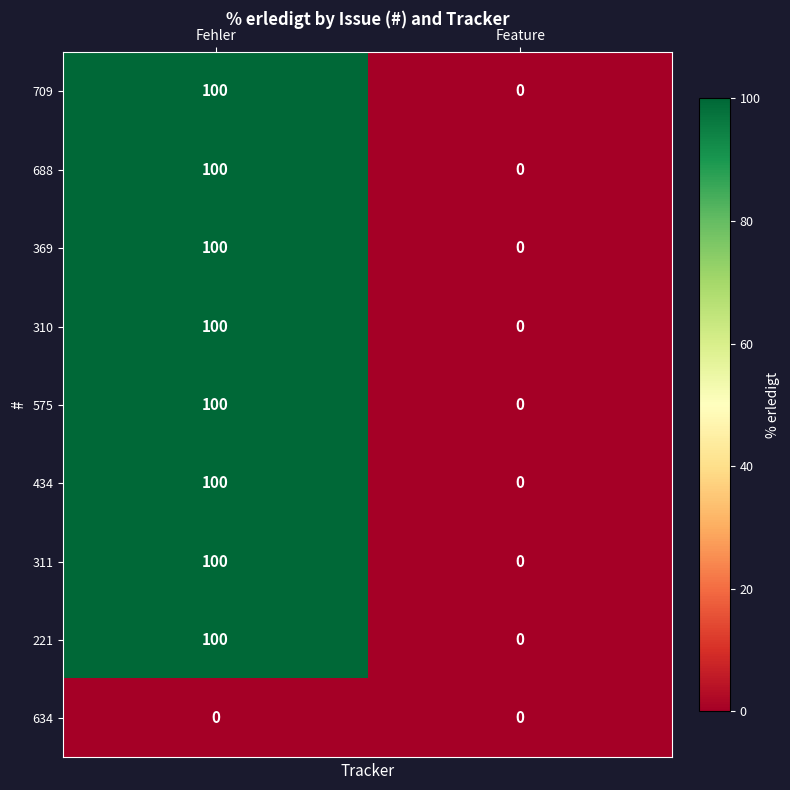

What is the sum of all 221 values?

100